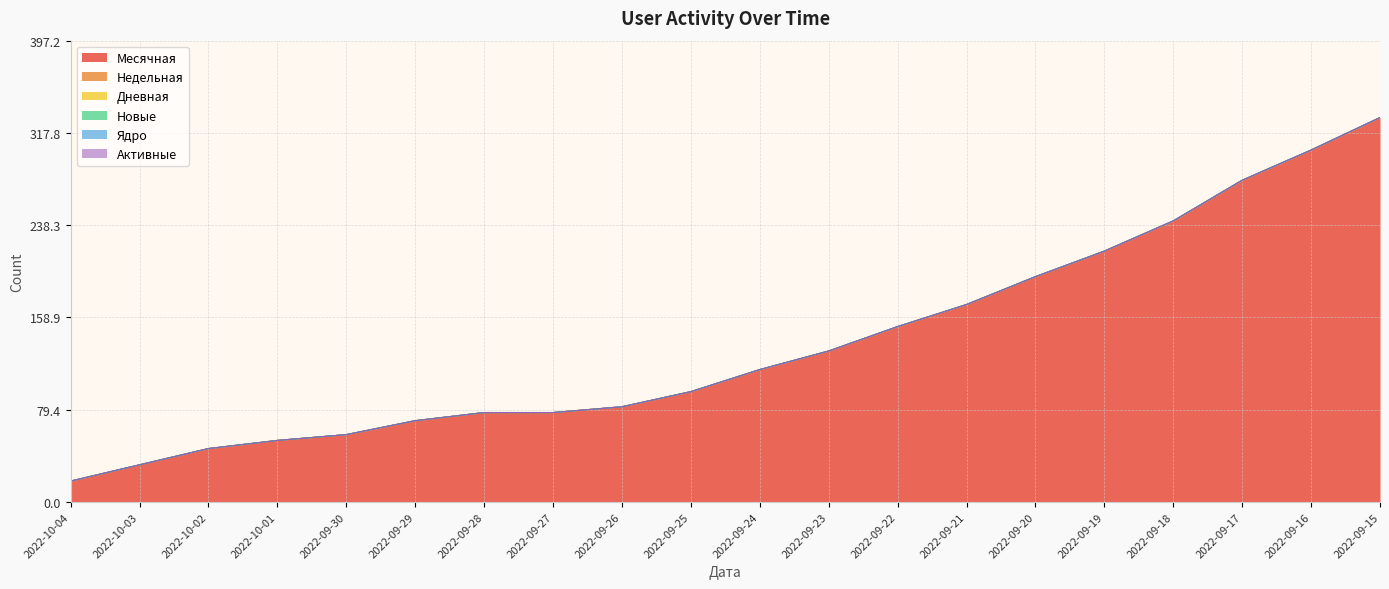

True or false: Месячная and Дневная cross at least once.

False